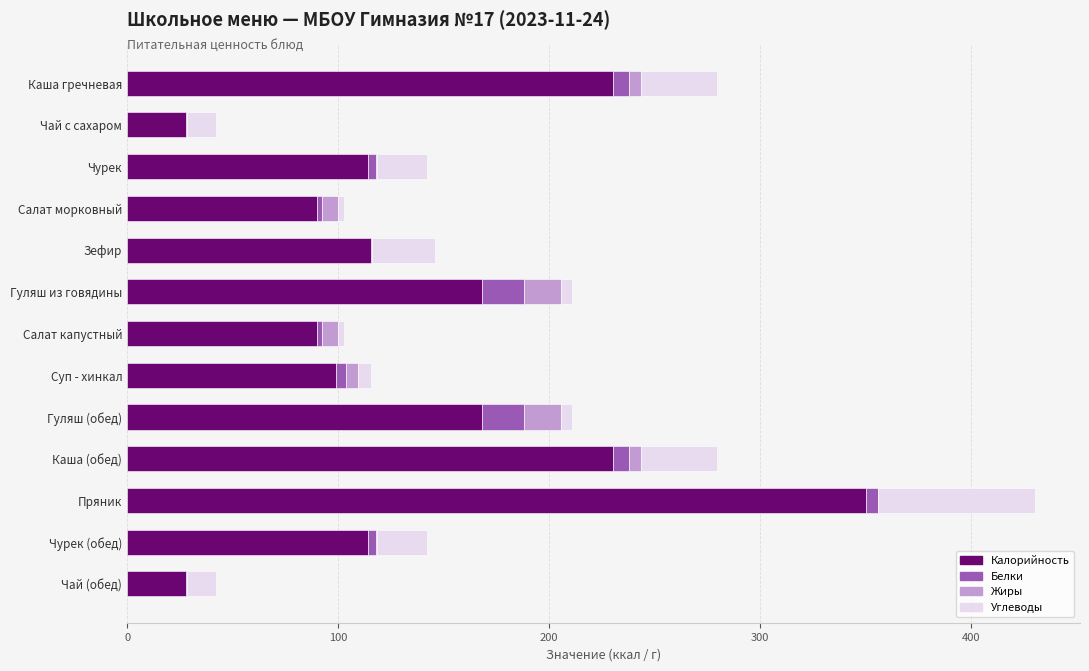

What is the sum of all Калорийность values?

1825.8